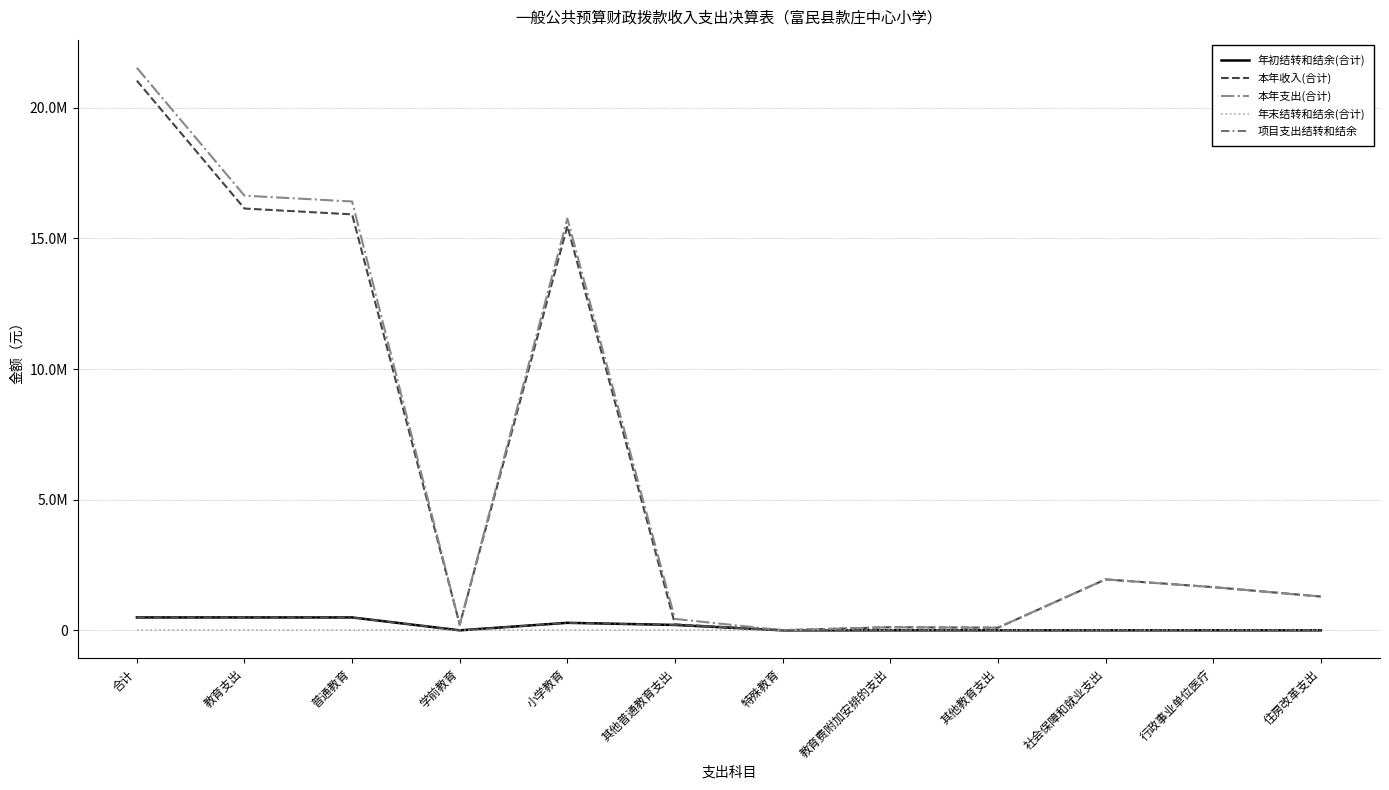

What is the spread (max minus min) of values at 小学教育?

15766043.4